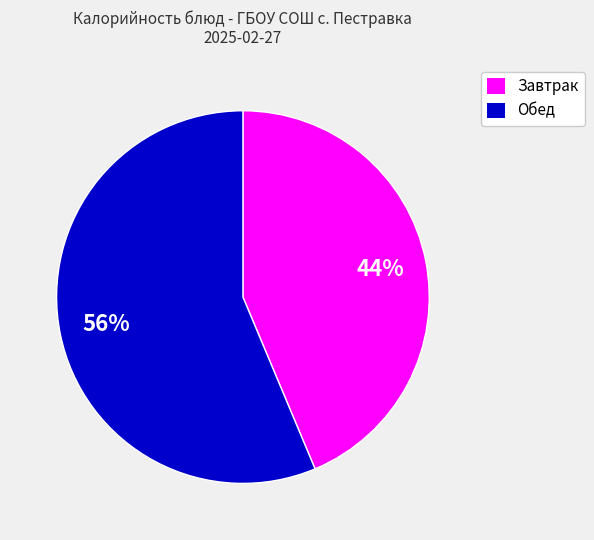

To the nearest percent, what is the average slice percentage?

50%